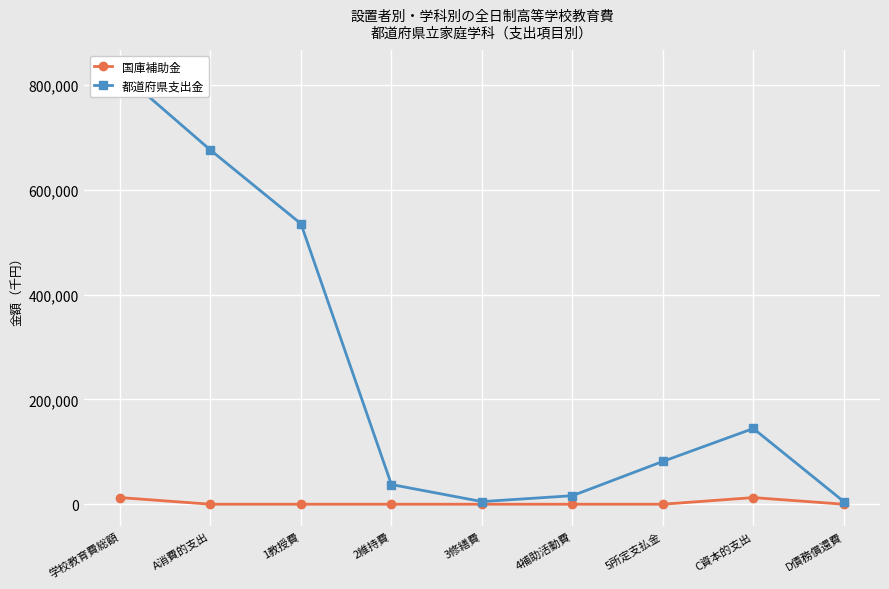

Reading right to left, transcribe all the data shown in this chart.

国庫補助金: D債務償還費=0	C資本的支出=12681	5所定支払金=0	4補助活動費=19	3修繕費=0	2維持費=0	1教授費=0	A消費的支出=19	学校教育費総額=12700
都道府県支出金: D債務償還費=5011	C資本的支出=144598	5所定支払金=81752	4補助活動費=16259	3修繕費=5034	2維持費=37616	1教授費=535549	A消費的支出=676210	学校教育費総額=825819